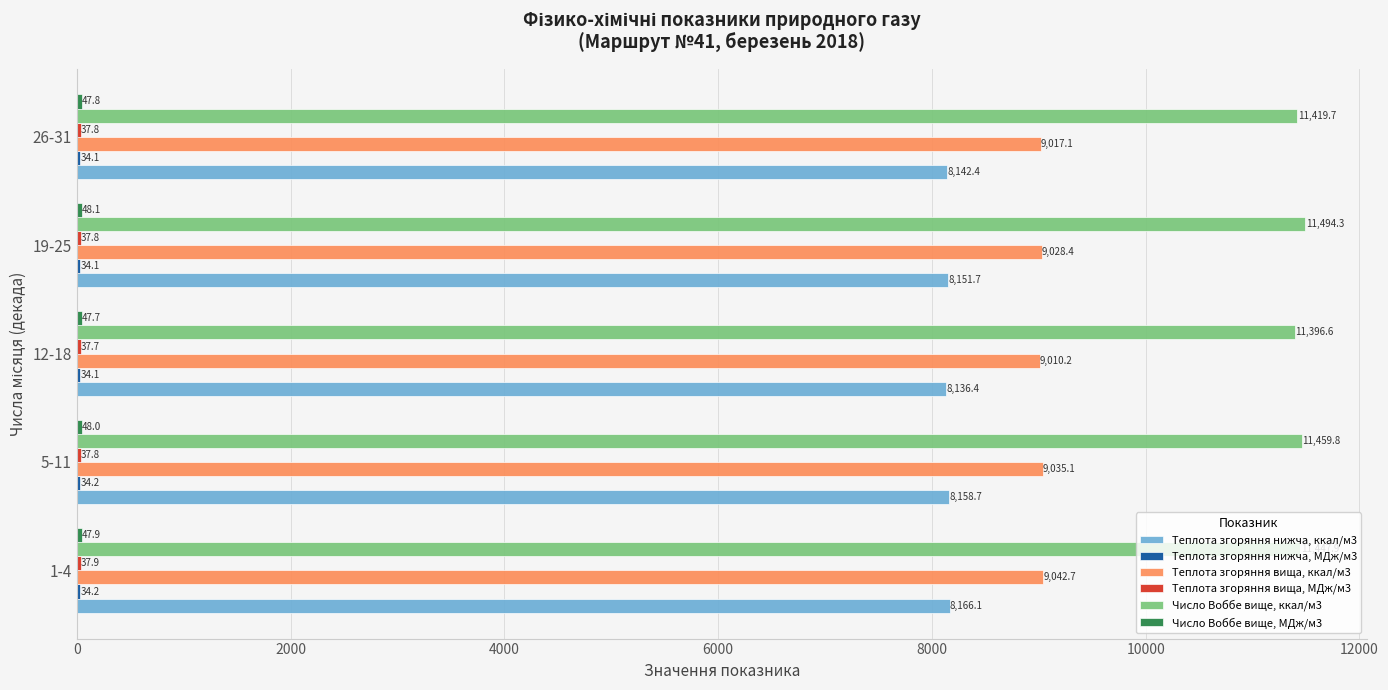

At which label is Теплота згоряння вища, ккал/м3 closest to 9026?

19-25